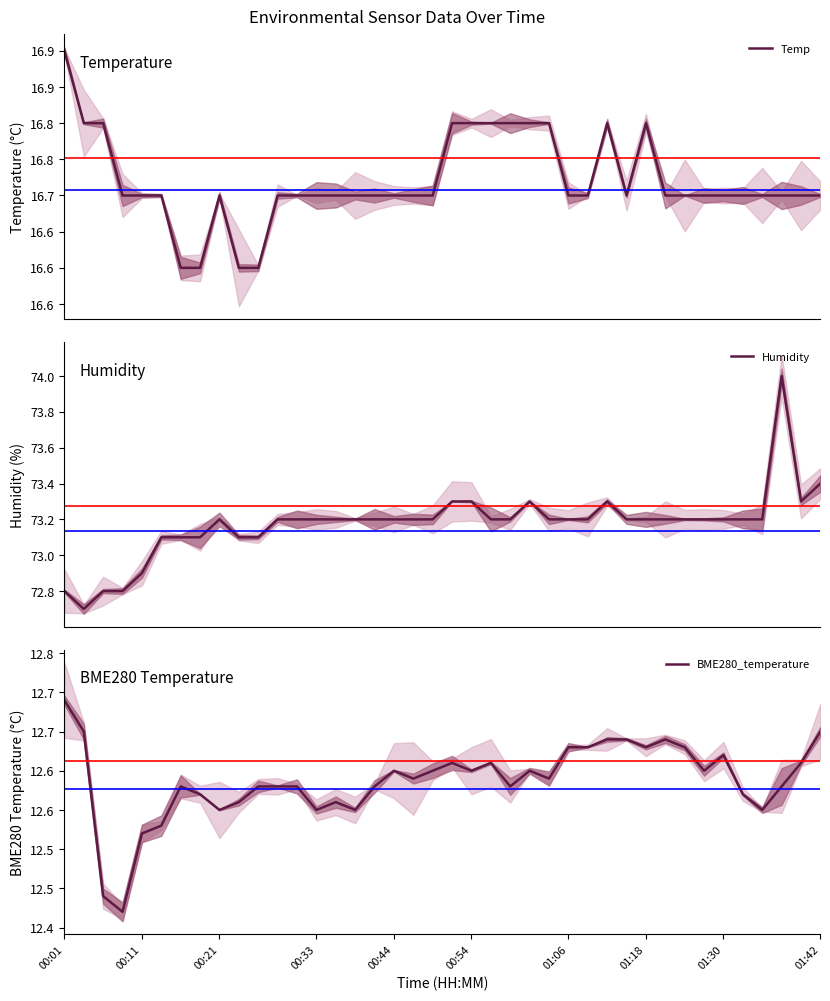

Which category has the highest value in the Temp series?

00:01